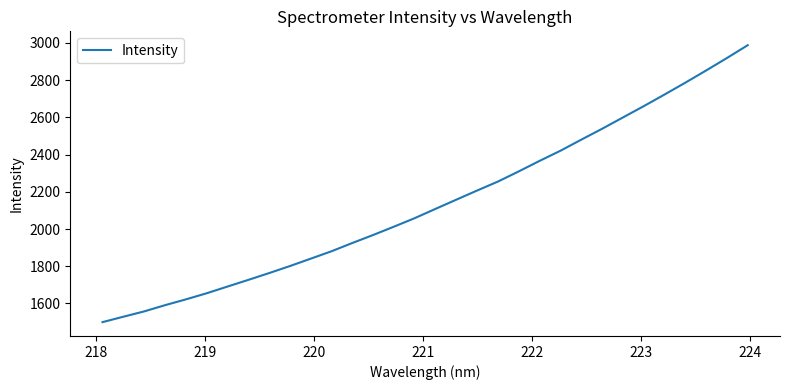

What is the minimum value shown in the chart?

1499.9